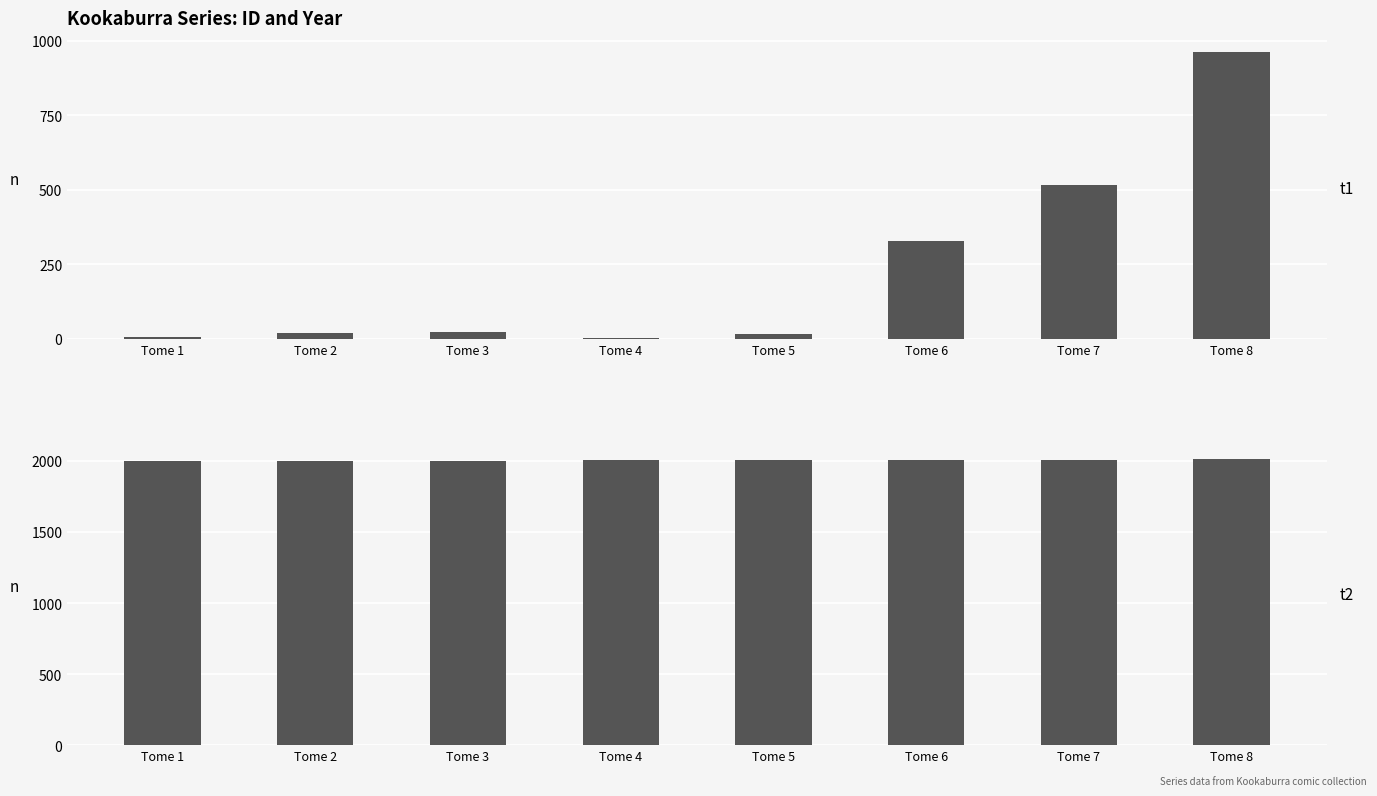

What is the value of the id bar at the 5th from the left?

15